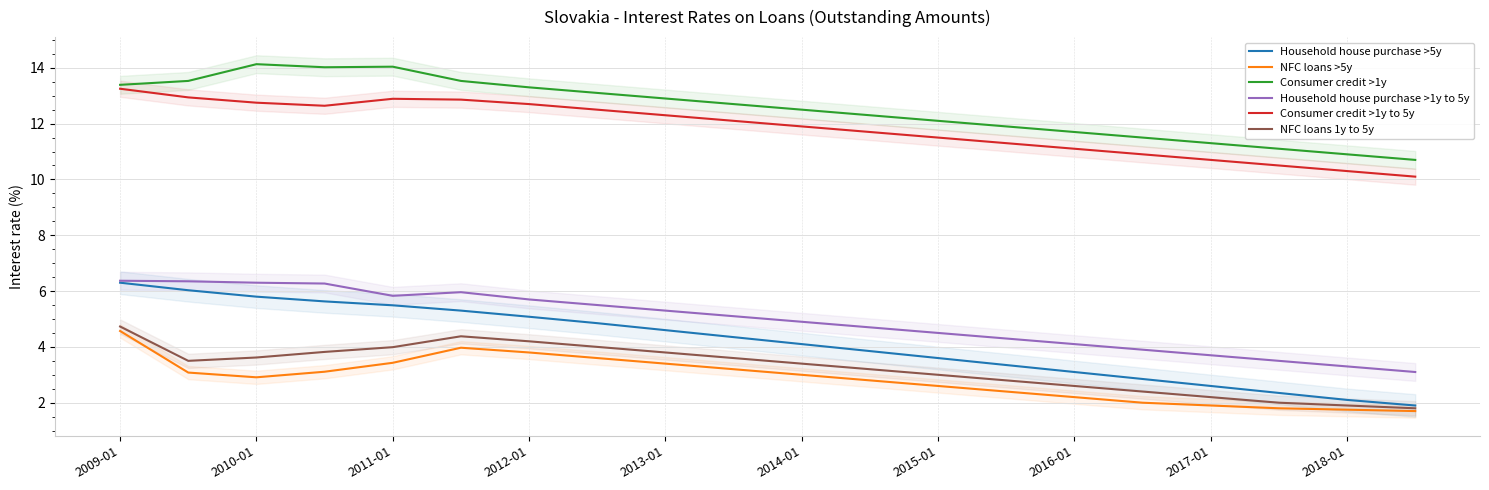

At how many categories does at least one series exceed 10?

20